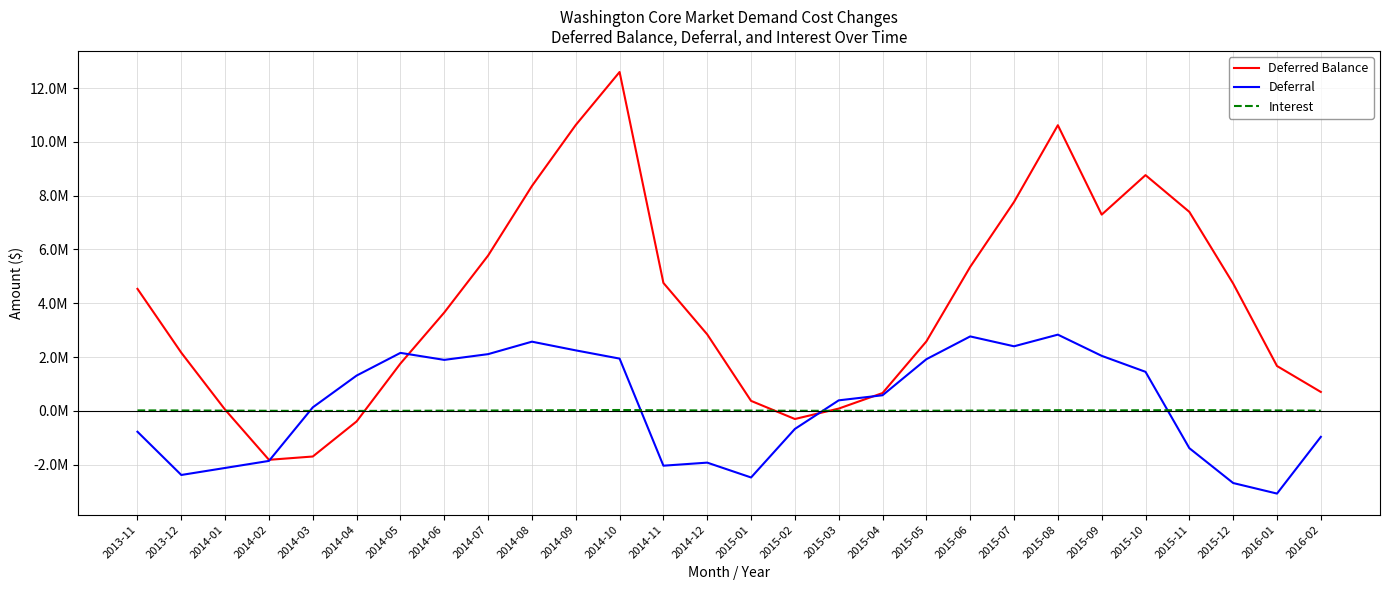

Is the value of Deferral at 2015-11 greater than the value of Interest at 2015-03?

No